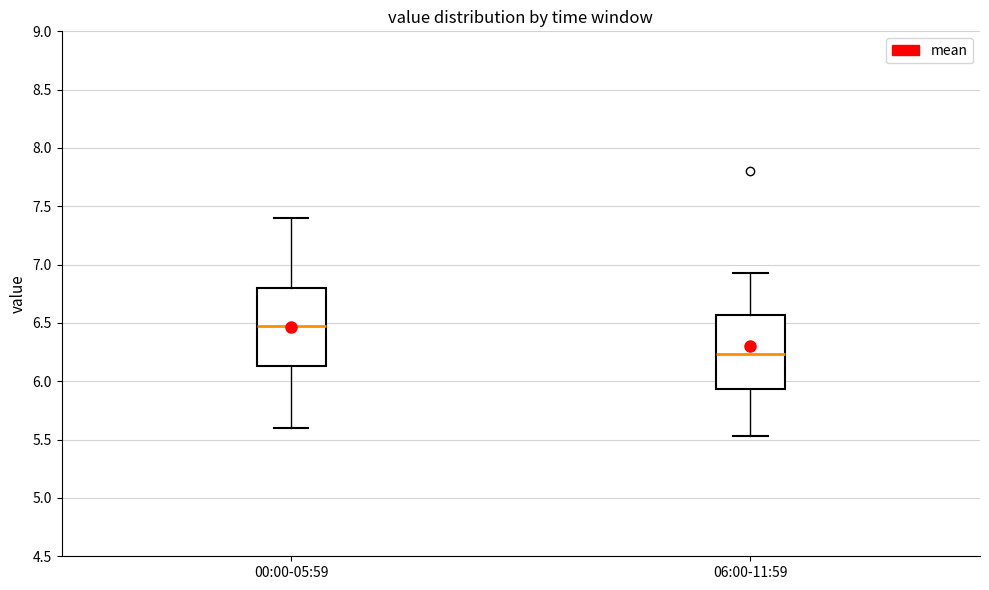

Reading left to right, transcribe this box plot: for each box, give where its median line is, the range the box spans, and where its two whiskers end, as read against the y-axis. The values are not printed on the chart, so give them approximately, as read against the axis.

00:00-05:59: median 6.45, box 6.15 to 6.80, whiskers 5.60 to 7.40
06:00-11:59: median 6.25, box 5.95 to 6.55, whiskers 5.55 to 6.95